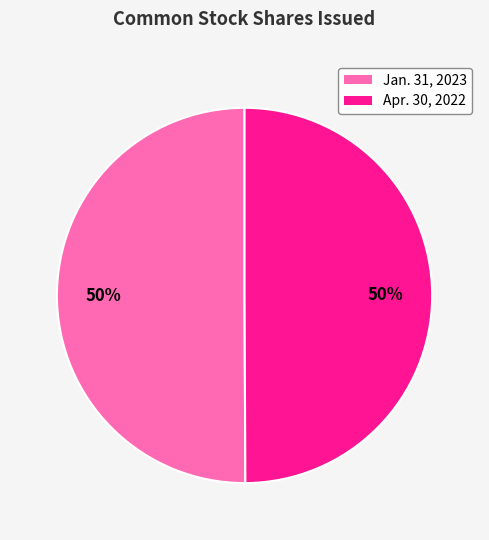

To the nearest percent, what percentage of the pie is Apr. 30, 2022?

50%